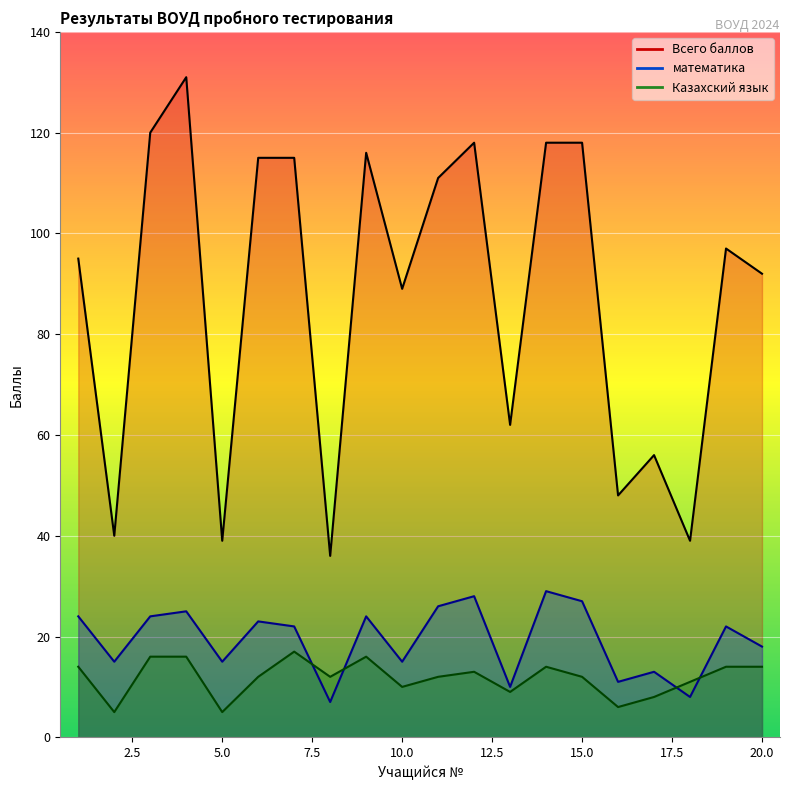

Where does the Казахский язык series first go above 12?

1